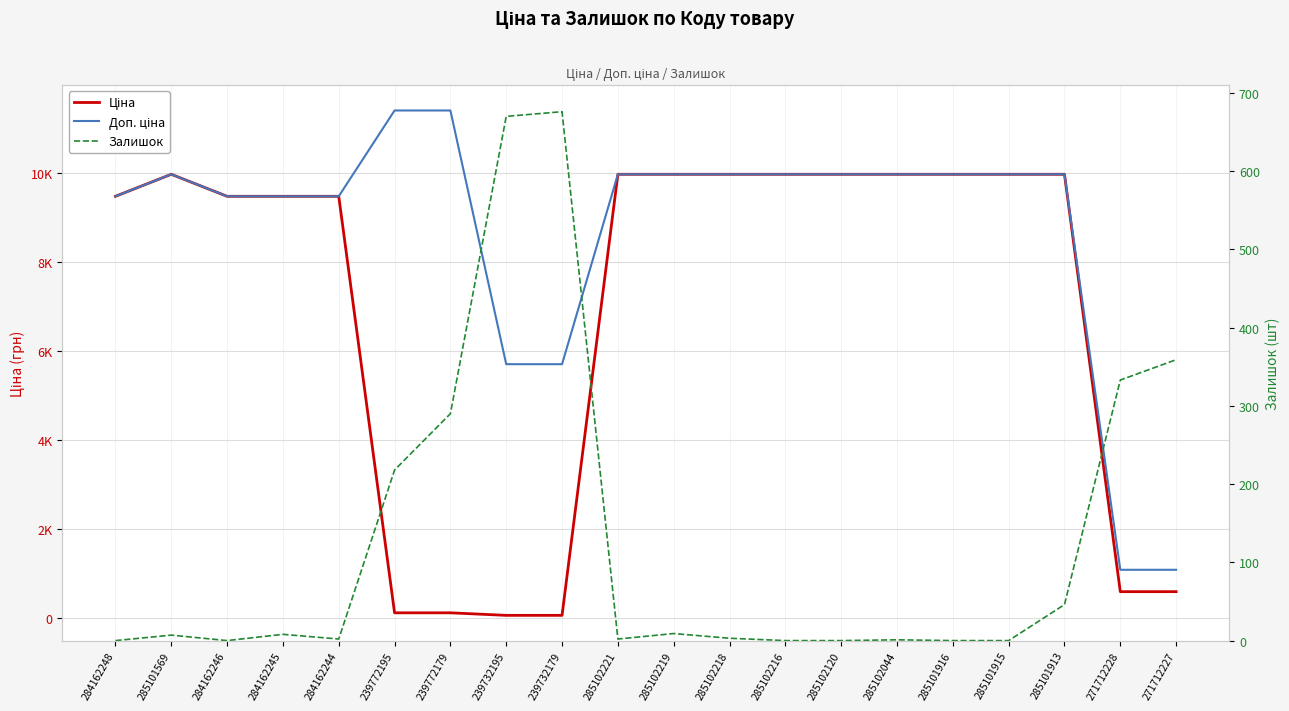

Reading left to right, what are all the values shown in this chart?

Ціна: 9480.1	9975.0	9480.1	9480.1	9480.1	114.1	114.1	57.0	57.0	9975.0	9975.0	9975.0	9975.0	9975.0	9975.0	9975.0	9975.0	9975.0	589.9	589.9
Доп. ціна: 9480.1	9975.0	9480.1	9480.1	9480.1	11410.0	11410.0	5705.0	5705.0	9975.0	9975.0	9975.0	9975.0	9975.0	9975.0	9975.0	9975.0	9975.0	1081.7	1081.7
Залишок: 0.0	7.0	0.0	8.0	2.0	218.0	290.0	670.0	676.0	2.0	9.0	3.0	0.0	0.0	1.0	0.0	0.0	46.0	333.0	359.0